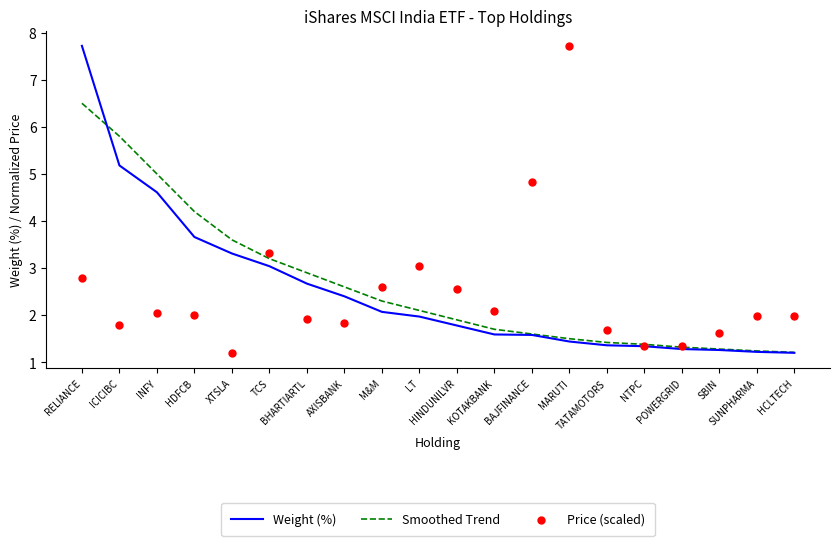

Which series contains the highest Y value?

Weight (%)